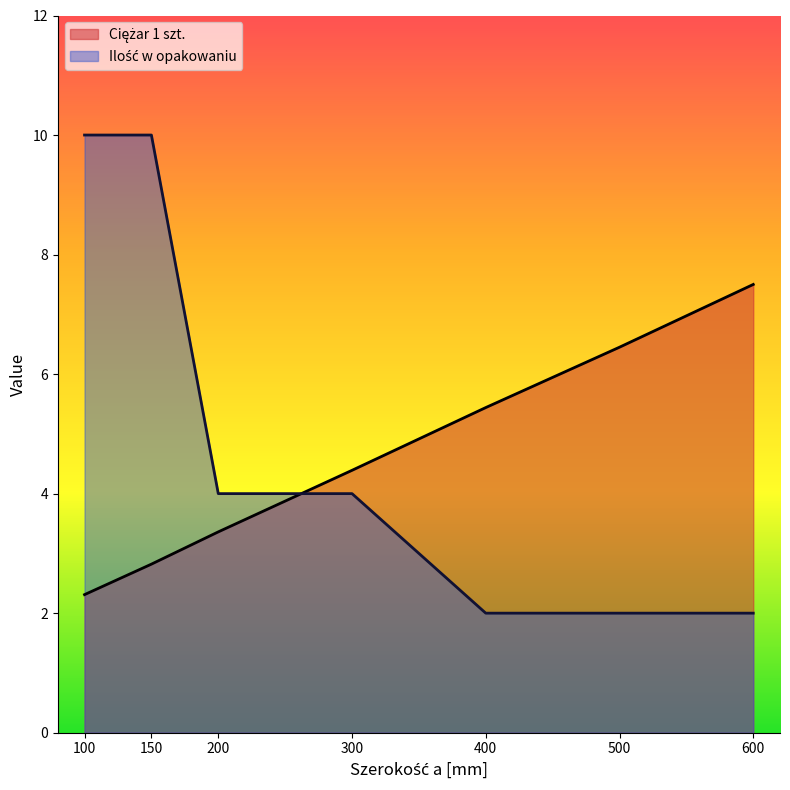

What is the sum of all Ilość w opakowaniu values?

34.0